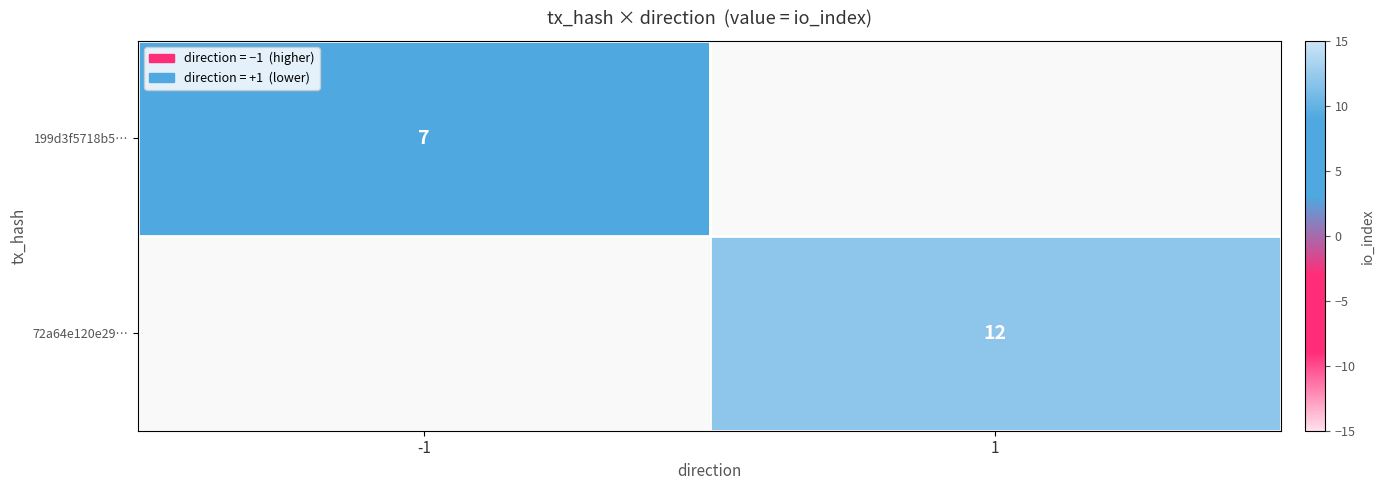

Which label corresponds to the largest value in the chart?

1